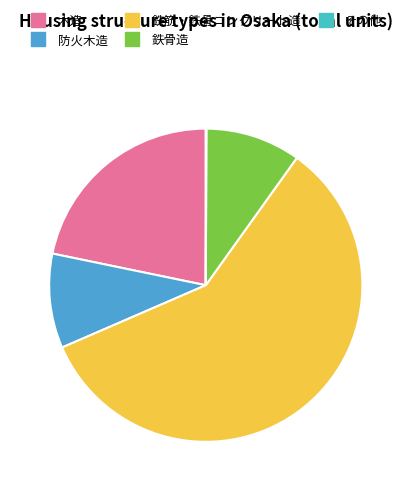

How many segments does this pie chart have?

5